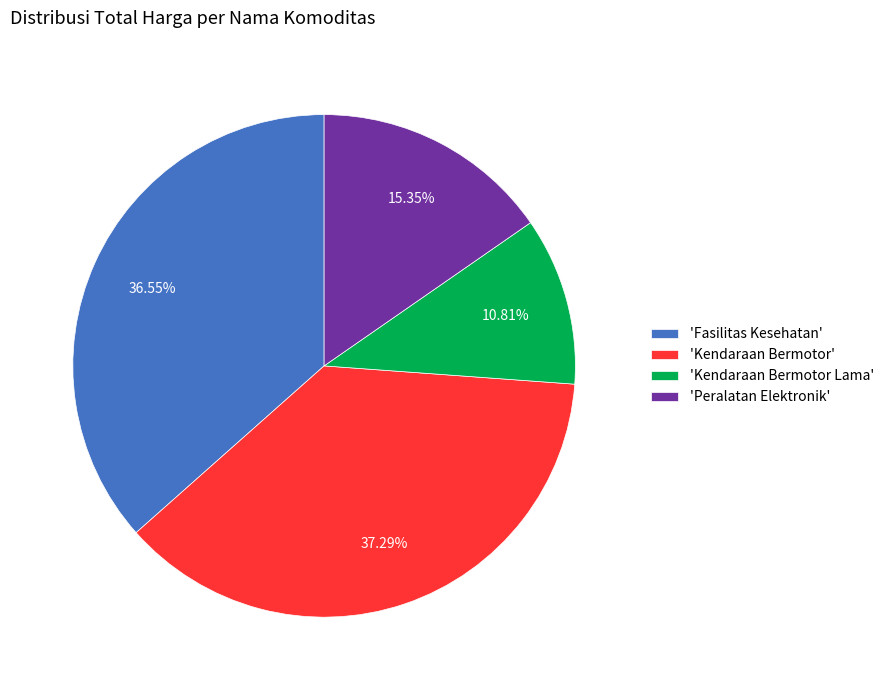

Does any single category account for the majority?

No